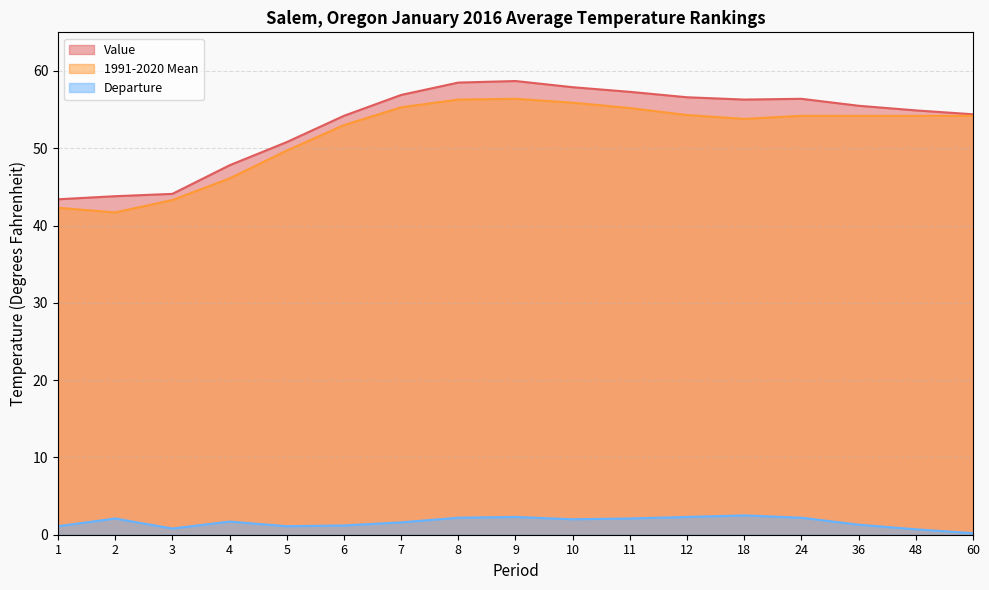

The value of Value at 2 is 57.8. True or false?

False